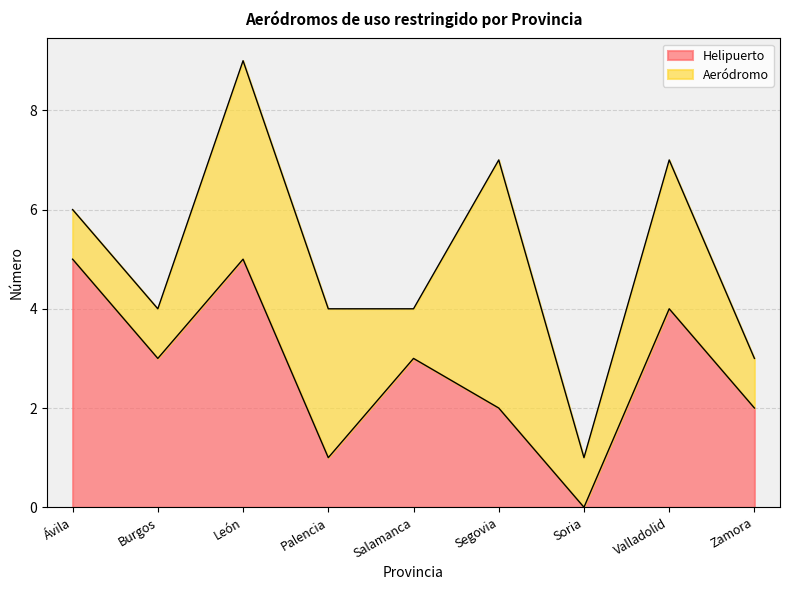

Rank the categories by value from lowest to highest.

Soria, Palencia, Segovia, Zamora, Burgos, Salamanca, Valladolid, Ávila, León